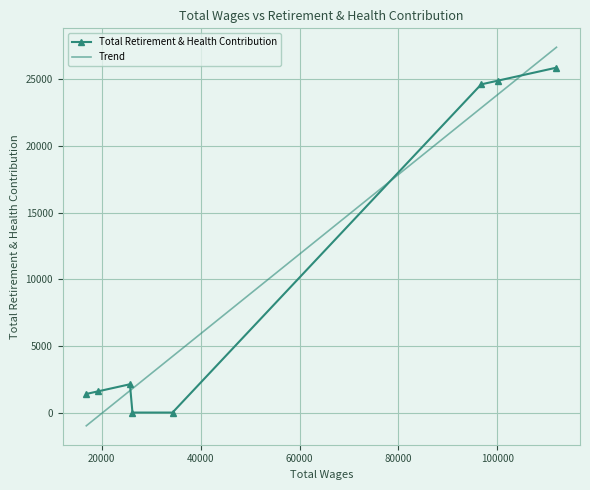

What is the change in value from 26236.0 to 25725.0?

+2122